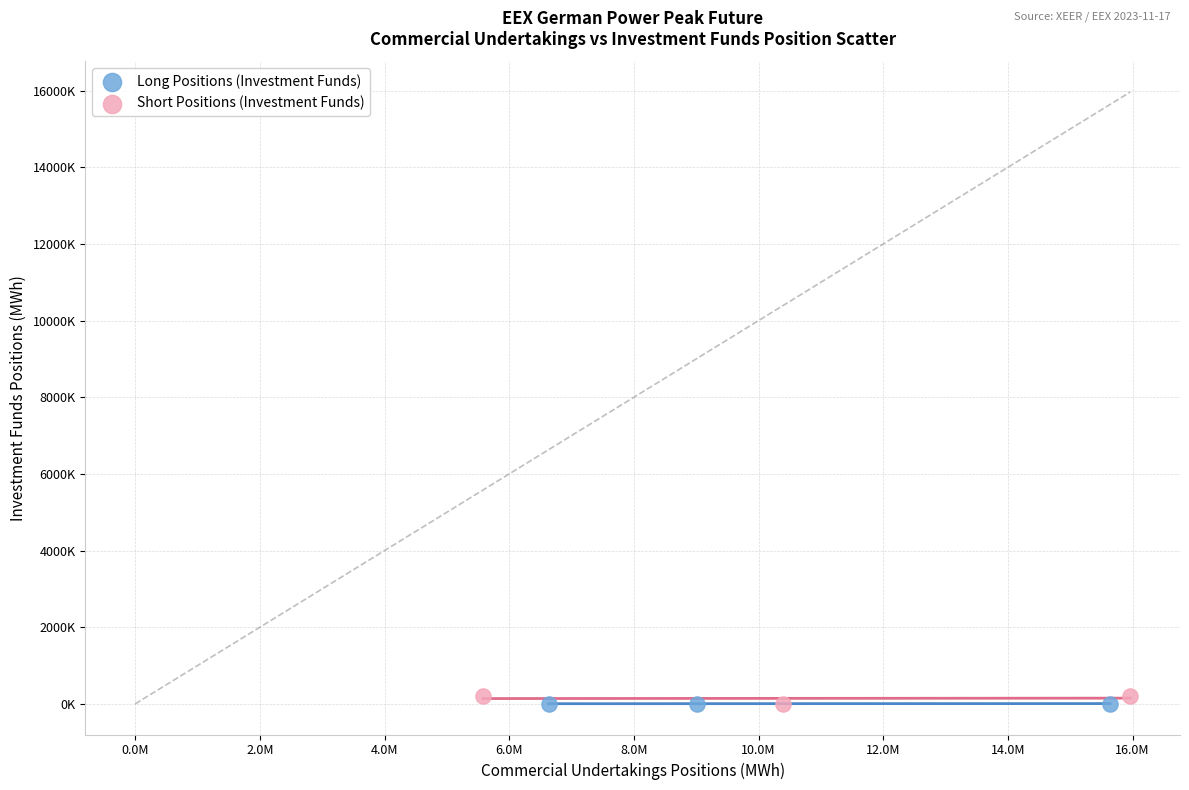

What are all the series names shown in the legend?

Long Positions (Investment Funds), Short Positions (Investment Funds)